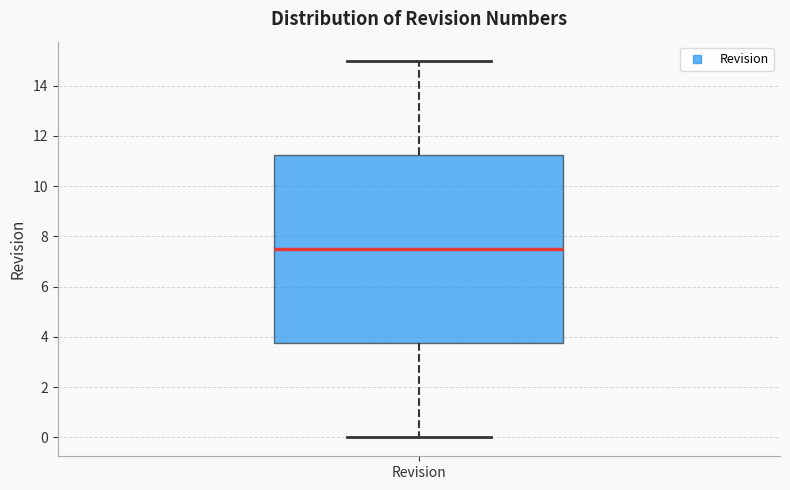

Where is the lower edge of the box for Revision on the y-axis? The values are not printed on the chart, so give them approximately, as read against the axis.

3.8